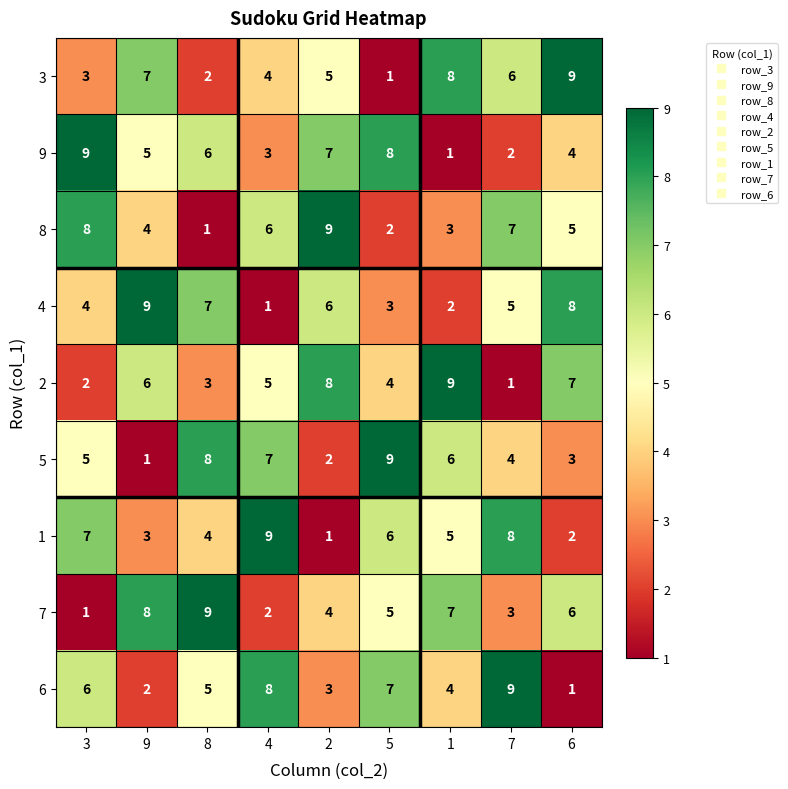

What is the total value across all series at 6?

45